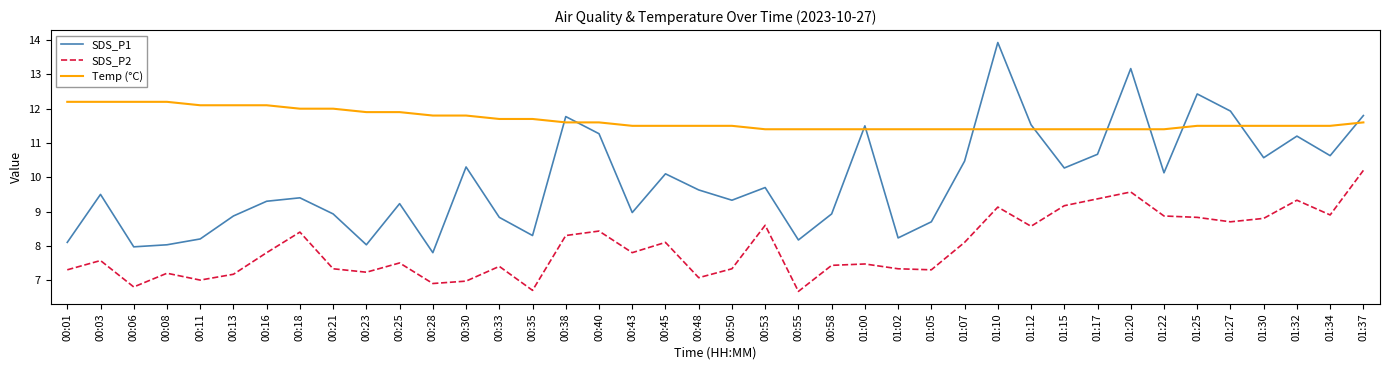

Reading right to left, what are all the values shown in this chart?

SDS_P1: 01:37=11.8	01:34=10.6	01:32=11.2	01:30=10.6	01:27=11.9	01:25=12.4	01:22=10.1	01:20=13.2	01:17=10.7	01:15=10.3	01:12=11.5	01:10=13.9	01:07=10.5	01:05=8.7	01:02=8.2	01:00=11.5	00:58=8.9	00:55=8.2	00:53=9.7	00:50=9.3	00:48=9.6	00:45=10.1	00:43=9.0	00:40=11.3	00:38=11.8	00:35=8.3	00:33=8.8	00:30=10.3	00:28=7.8	00:25=9.2	00:23=8.0	00:21=8.9	00:18=9.4	00:16=9.3	00:13=8.9	00:11=8.2	00:08=8.0	00:06=8.0	00:03=9.5	00:01=8.1
SDS_P2: 01:37=10.2	01:34=8.9	01:32=9.3	01:30=8.8	01:27=8.7	01:25=8.8	01:22=8.9	01:20=9.6	01:17=9.4	01:15=9.2	01:12=8.6	01:10=9.1	01:07=8.1	01:05=7.3	01:02=7.3	01:00=7.5	00:58=7.4	00:55=6.7	00:53=8.6	00:50=7.3	00:48=7.1	00:45=8.1	00:43=7.8	00:40=8.4	00:38=8.3	00:35=6.7	00:33=7.4	00:30=7.0	00:28=6.9	00:25=7.5	00:23=7.2	00:21=7.3	00:18=8.4	00:16=7.8	00:13=7.2	00:11=7.0	00:08=7.2	00:06=6.8	00:03=7.6	00:01=7.3
Temp (°C): 01:37=11.6	01:34=11.5	01:32=11.5	01:30=11.5	01:27=11.5	01:25=11.5	01:22=11.4	01:20=11.4	01:17=11.4	01:15=11.4	01:12=11.4	01:10=11.4	01:07=11.4	01:05=11.4	01:02=11.4	01:00=11.4	00:58=11.4	00:55=11.4	00:53=11.4	00:50=11.5	00:48=11.5	00:45=11.5	00:43=11.5	00:40=11.6	00:38=11.6	00:35=11.7	00:33=11.7	00:30=11.8	00:28=11.8	00:25=11.9	00:23=11.9	00:21=12.0	00:18=12.0	00:16=12.1	00:13=12.1	00:11=12.1	00:08=12.2	00:06=12.2	00:03=12.2	00:01=12.2